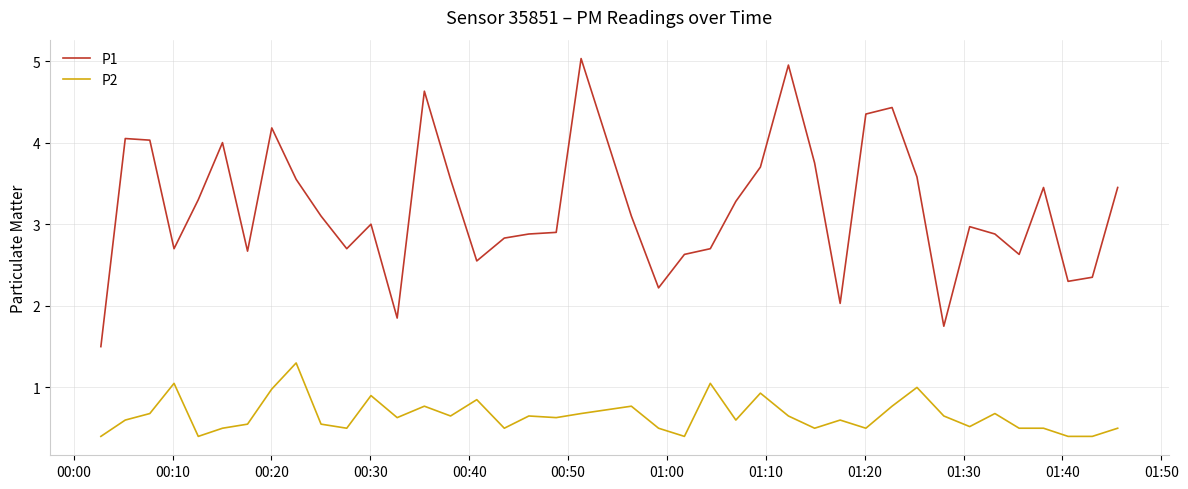

True or false: P2 and P1 intersect in this chart.

False